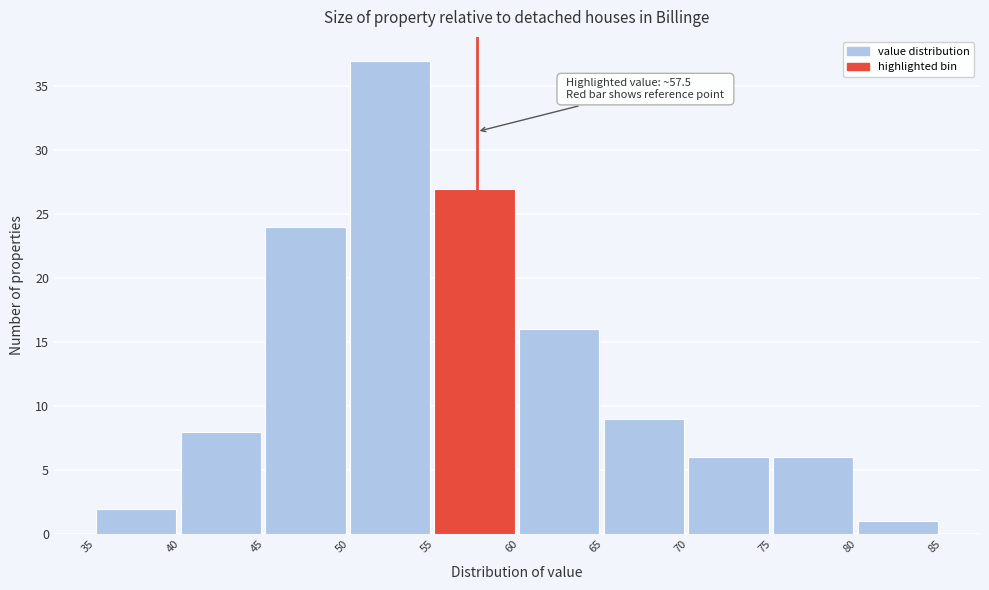

Which range on the x-axis has the tallest bar?

50 to 55